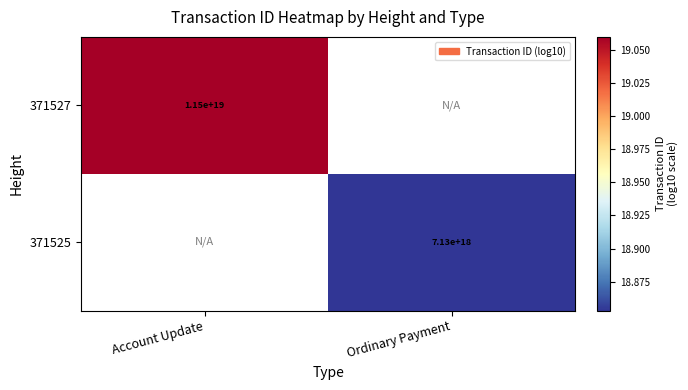

Rank the categories by 371527 value from highest to lowest.

Account Update, Ordinary Payment